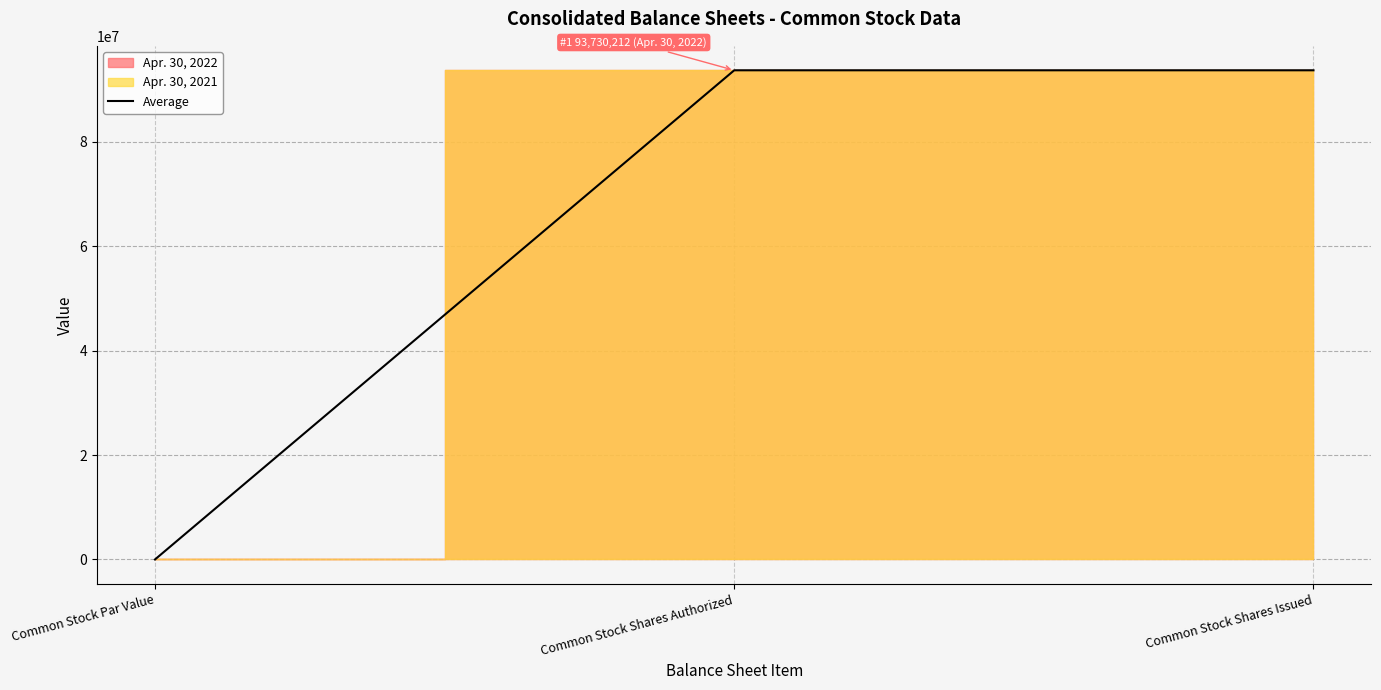

Reading left to right, list all the values displayed in this chart.

0	93730212	93730212